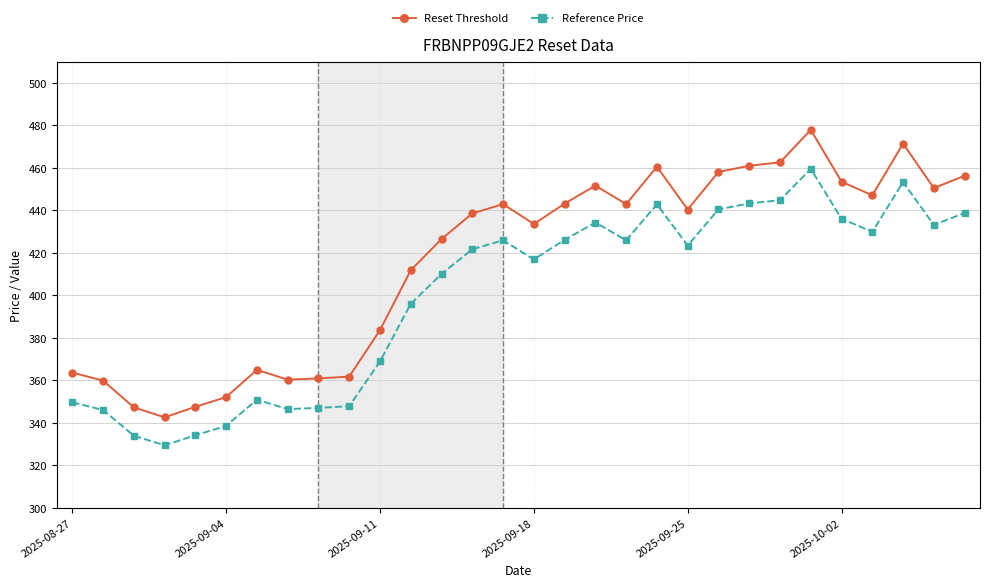

What is the minimum value shown in the chart?

329.4